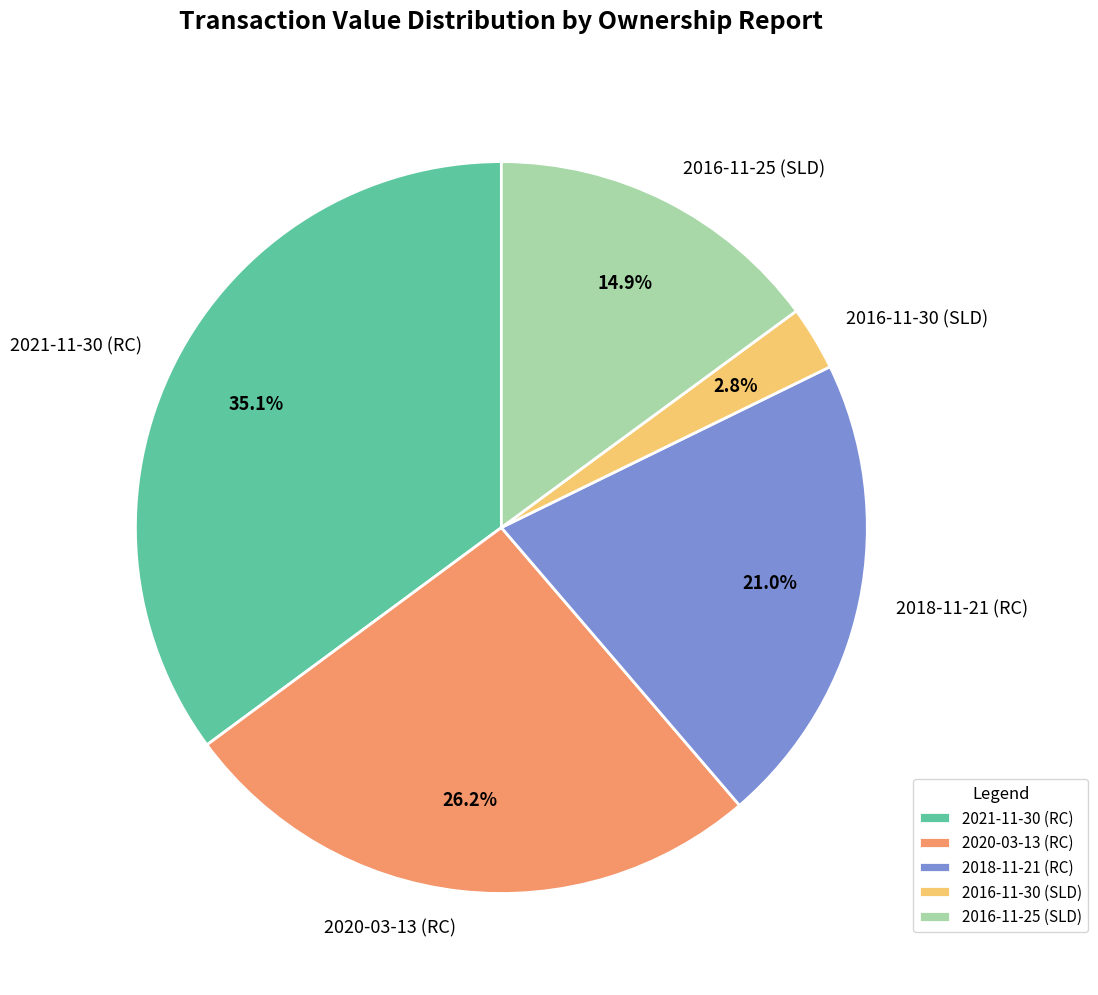

Which slice is the largest?

2021-11-30 (RC)